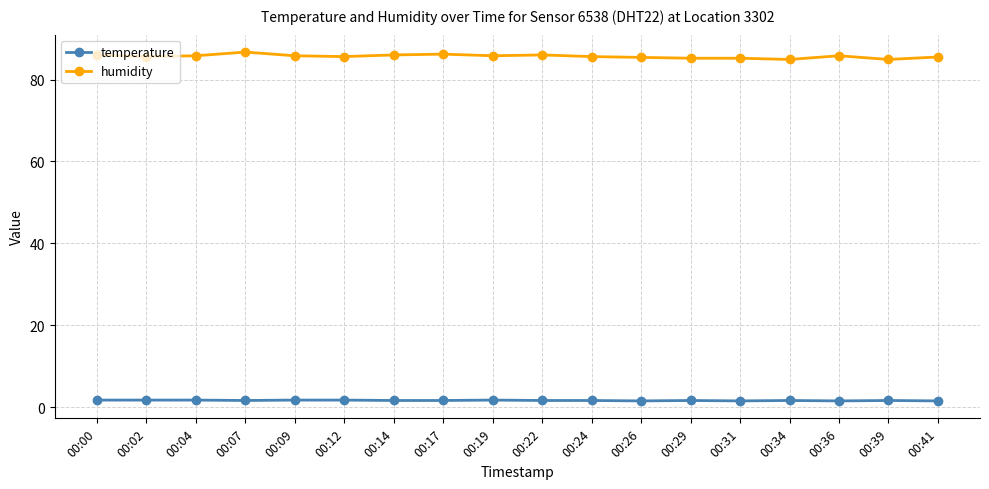

What is the lowest value of the humidity series?

84.9